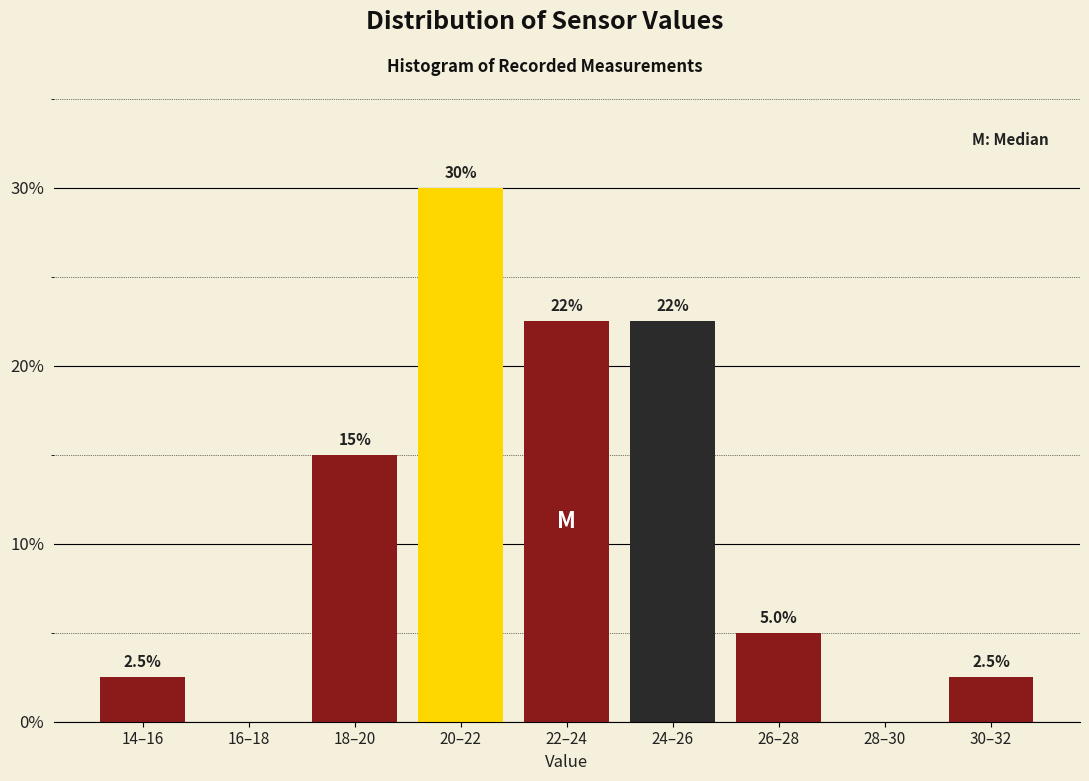

Reading left to right, what are all the values shown in this chart?

14–16=2.5	16–18=0.0	18–20=15.0	20–22=30.0	22–24=22.5	24–26=22.5	26–28=5.0	28–30=0.0	30–32=2.5